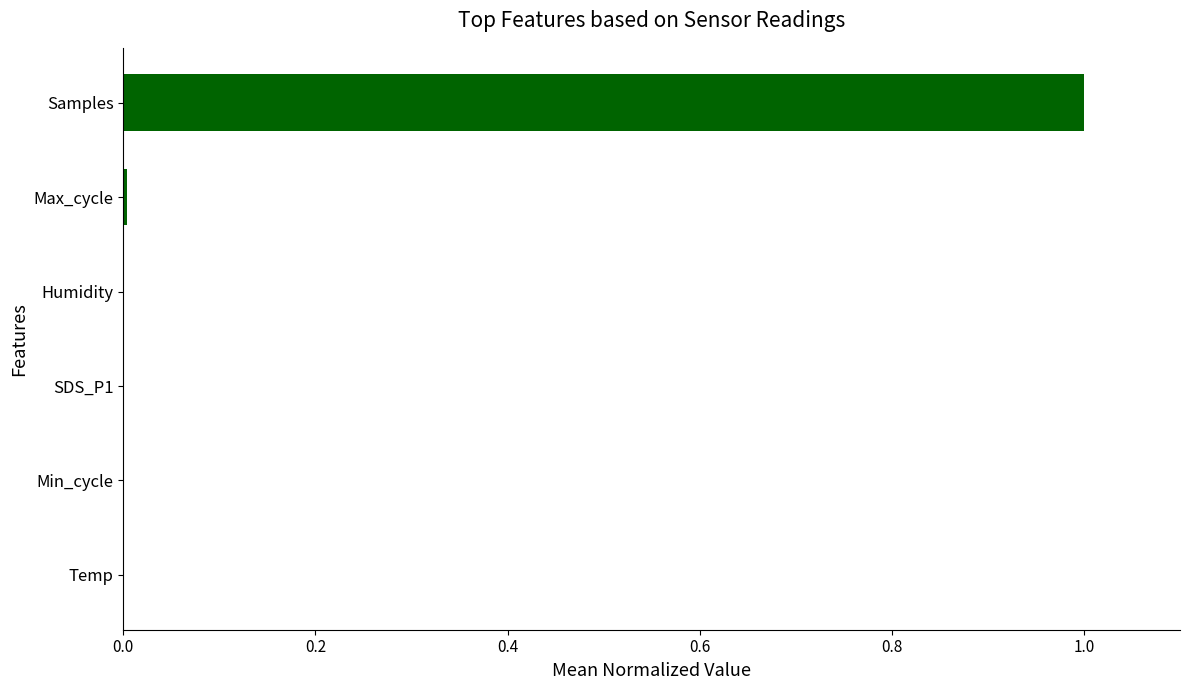

The value at SDS_P1 is 0.0. True or false?

True